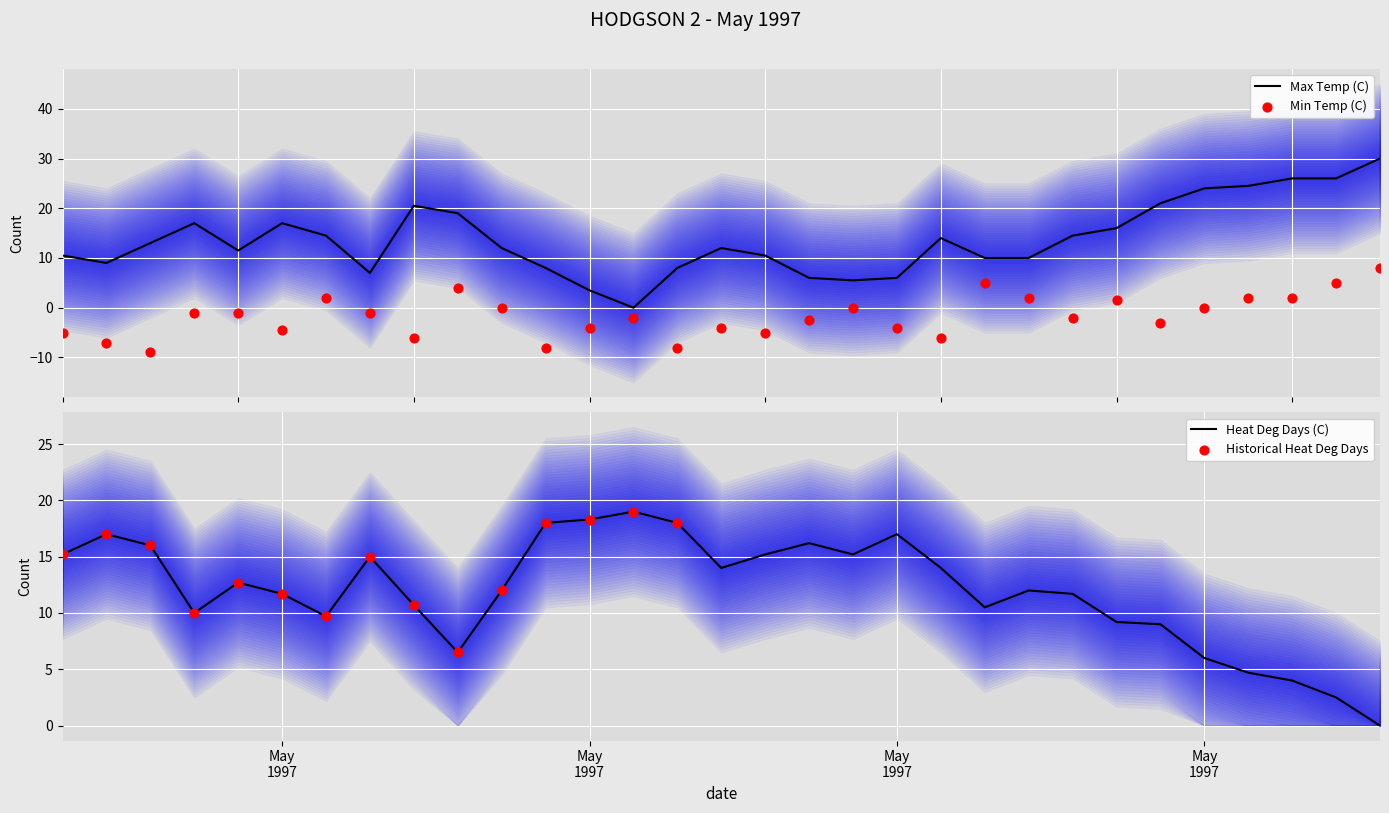

Which series has the widest spread of Y values?

Max Temp (C)